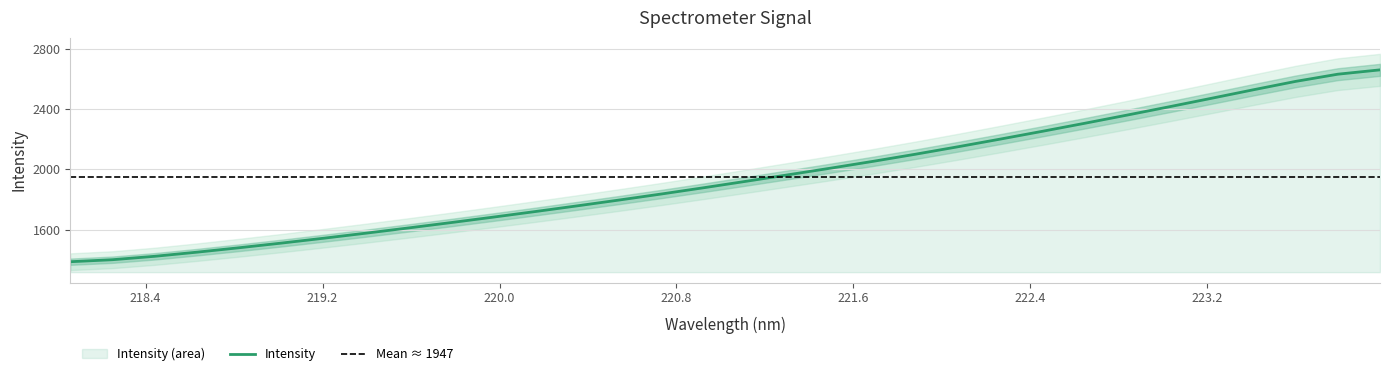

Is it true that the value at 221.6902 is 2053.5?

True